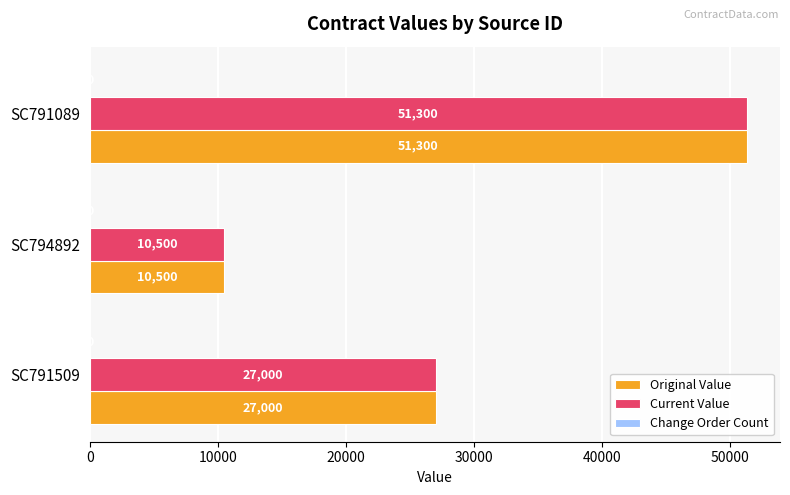

Which category has the highest value in the Current Value series?

SC791089